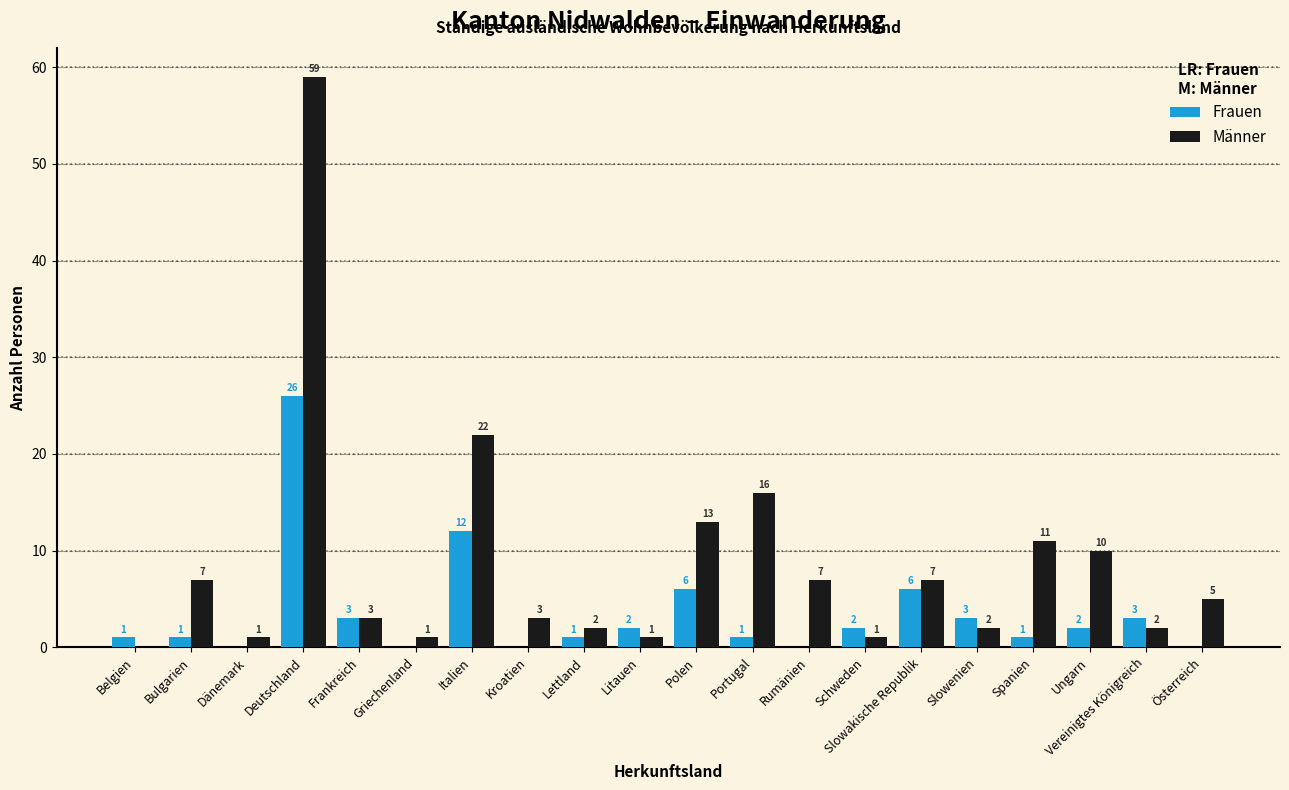

What is the sum of all Männer values?

173